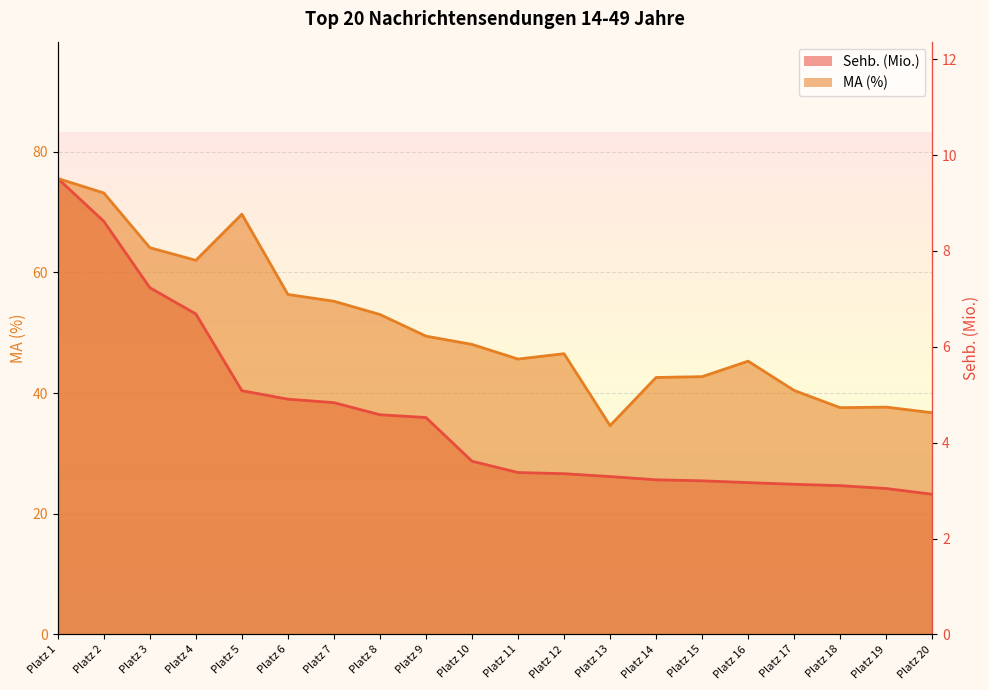

What are all the series names shown in the legend?

Sehb. (Mio.), MA (%)